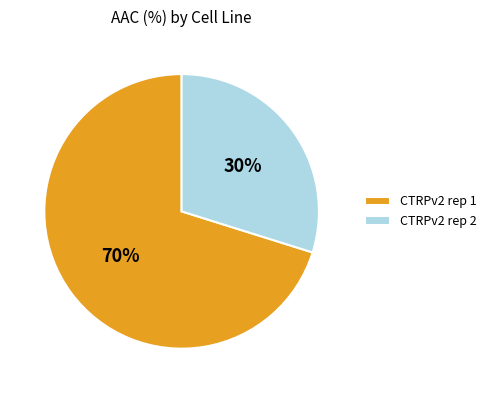

Between CTRPv2 rep 2 and CTRPv2 rep 1, which is larger?

CTRPv2 rep 1